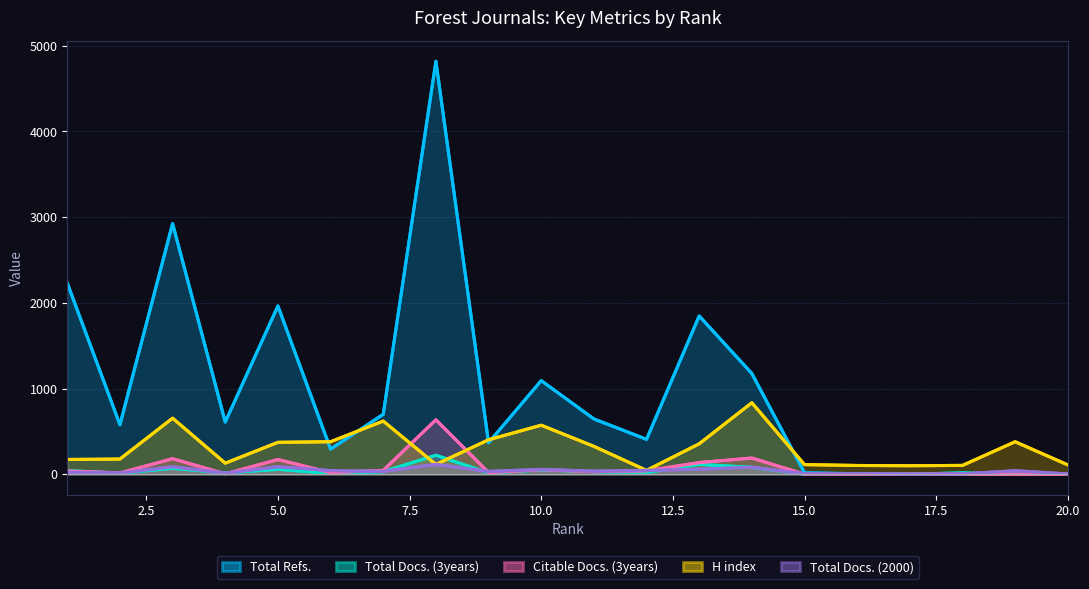

How many interior local peaks does the Citable Docs. (3years) series have?

6